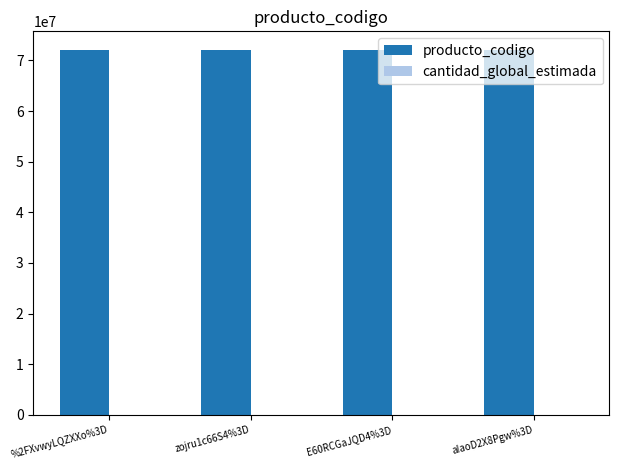

What is the maximum value shown in the chart?

72131601